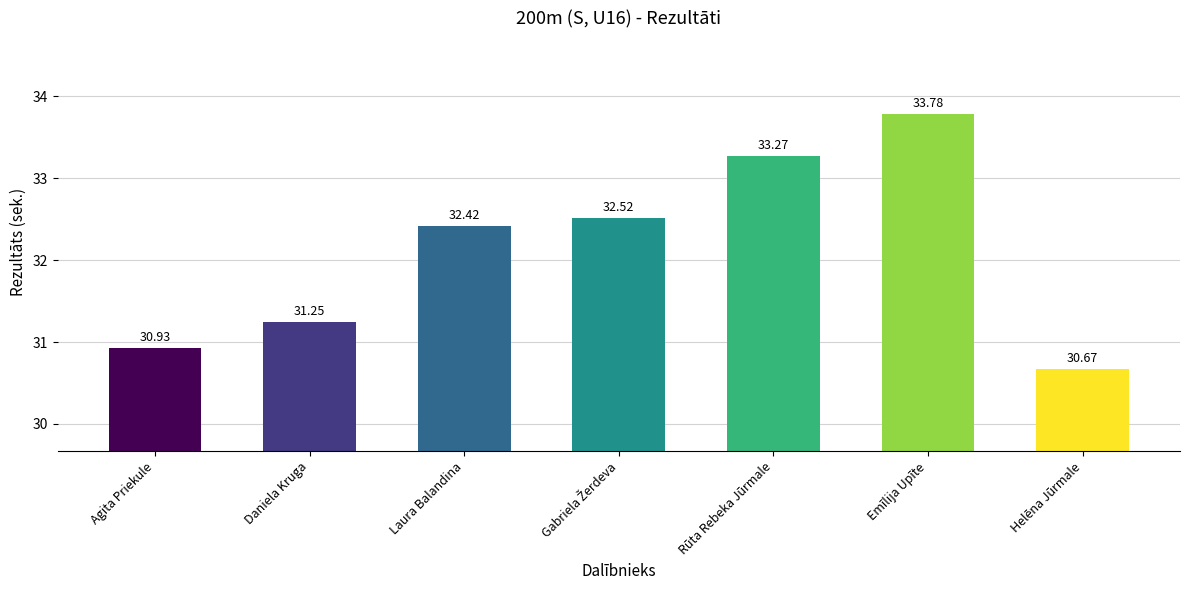

At which label is the value closest to 32?

Laura Balandina